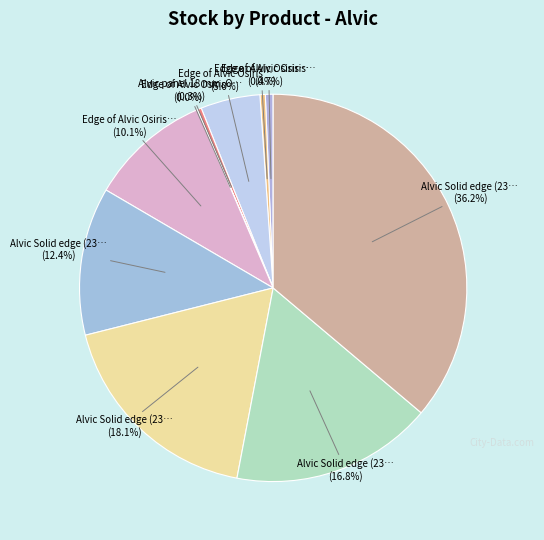

Rank the categories by value from lowest to highest.

Edge of Alvic Osiris (246571837), Alvic panel 18 mm. Osiris, Edge of Alvic Osiris (249651837), Edge of Alvic Osiris (249651838), Edge of Alvic Osiris (249651836), Edge of Alvic Osiris (246571836), Alvic Solid edge (232761735), Alvic Solid edge (232761631), Alvic Solid edge (232761680), Alvic Solid edge (232761630)